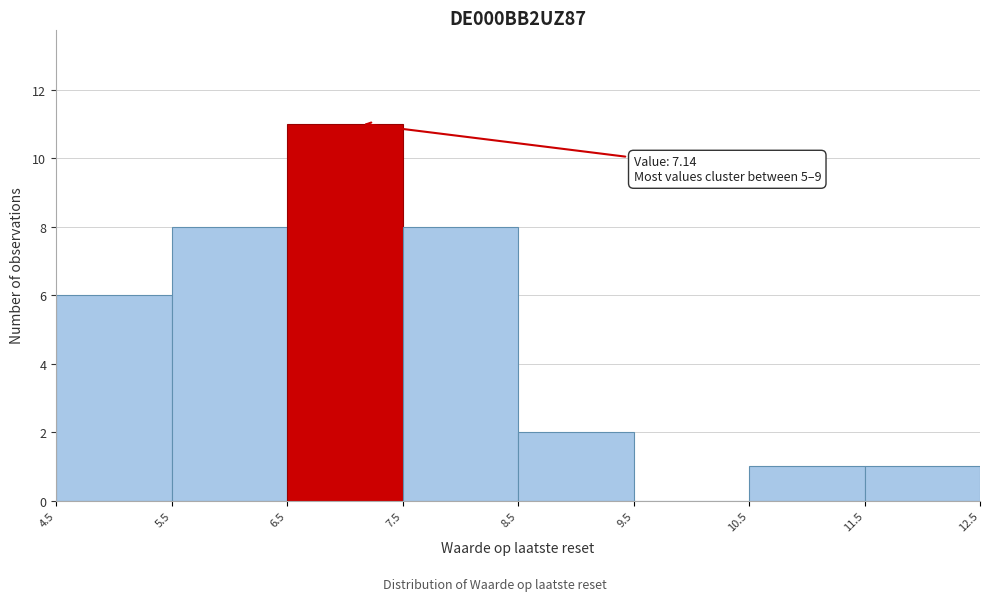

Which range on the x-axis has the tallest bar?

6.5 to 7.5